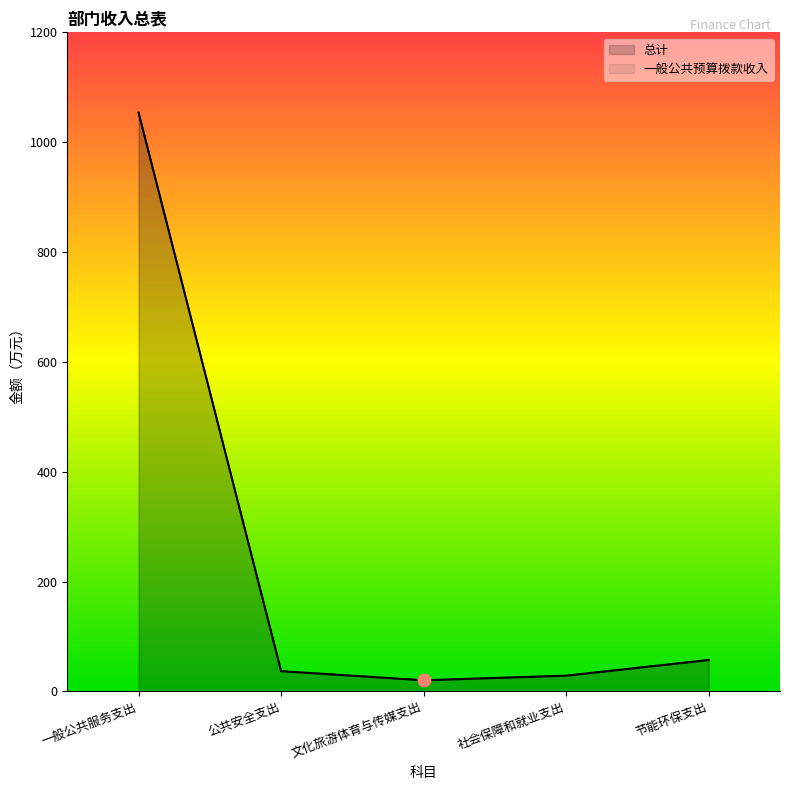

Is the value of 总计 at 公共安全支出 greater than the value of 一般公共预算拨款收入 at 社会保障和就业支出?

Yes